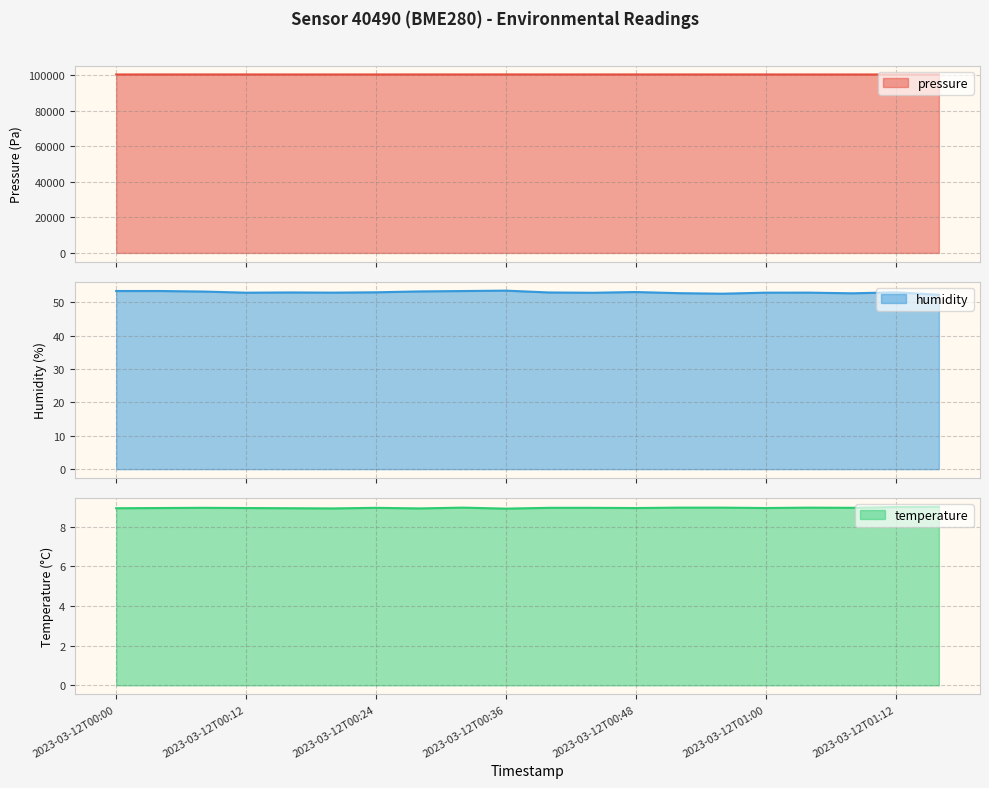

At which category does pressure reach its first local valley?

2023-03-12T00:08